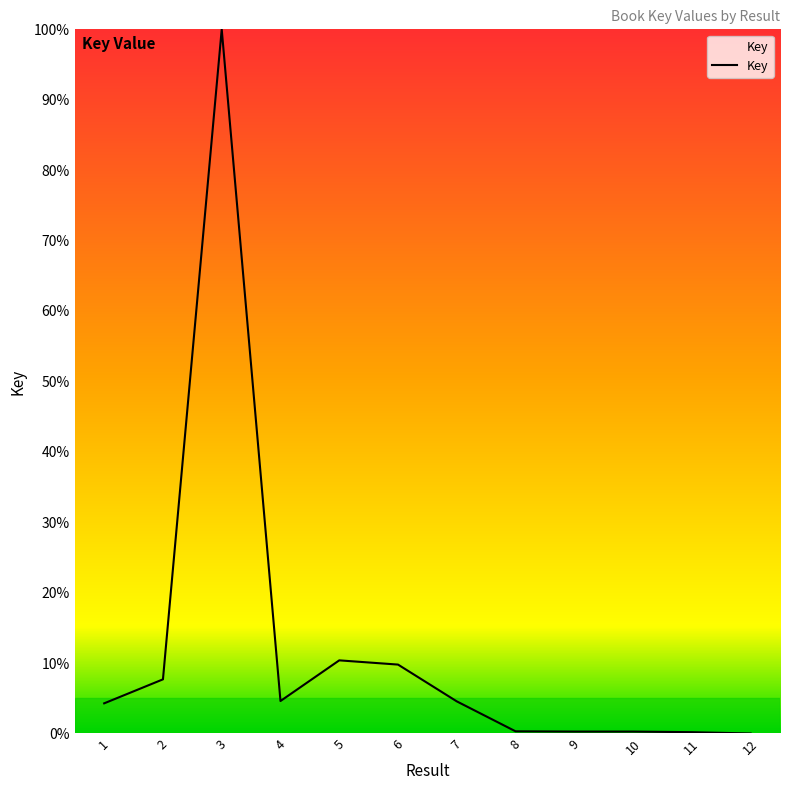

Approximately how many times larger is the value at 2 compared to 7?

1.7